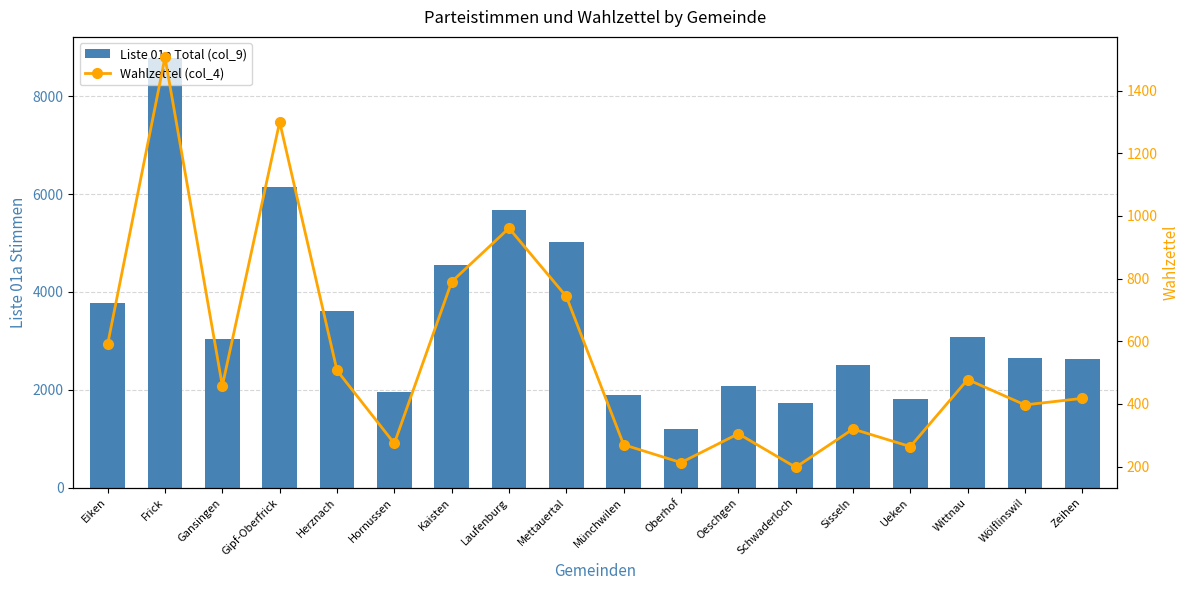

Is the value of Liste 01a Total (col_9) at Zeihen greater than the value of Wahlzettel (col_4) at Münchwilen?

Yes